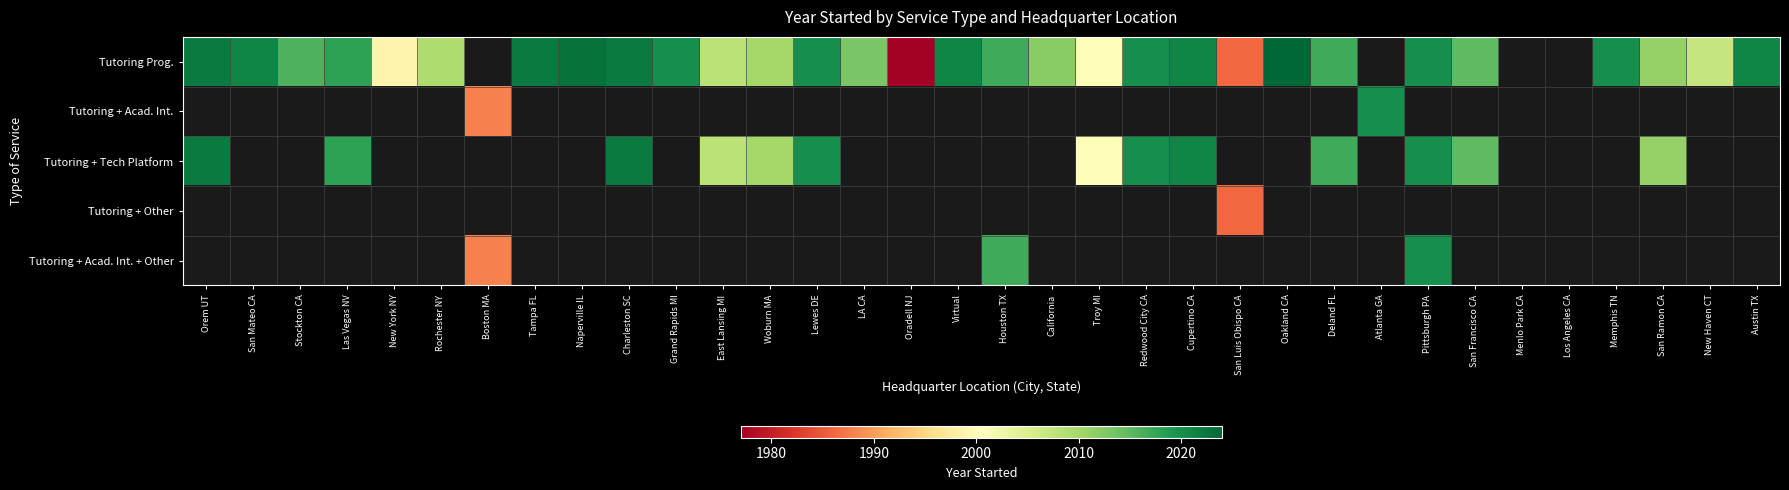

Is it true that Tutoring + Tech Platform equals 2020.0 at Lewes DE?

True